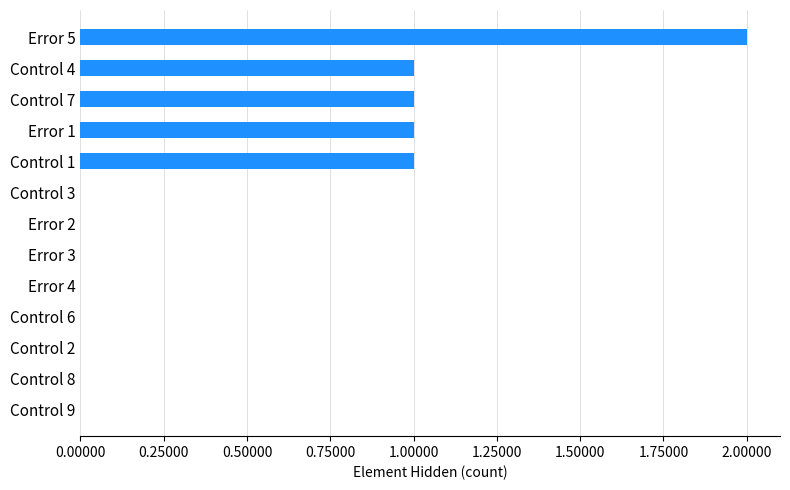

Between Control 2 and Error 5, which is larger?

Error 5